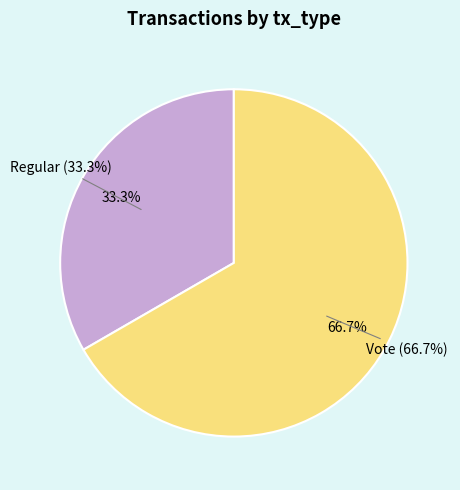

Is there any slice that represents more than half of the pie?

Yes